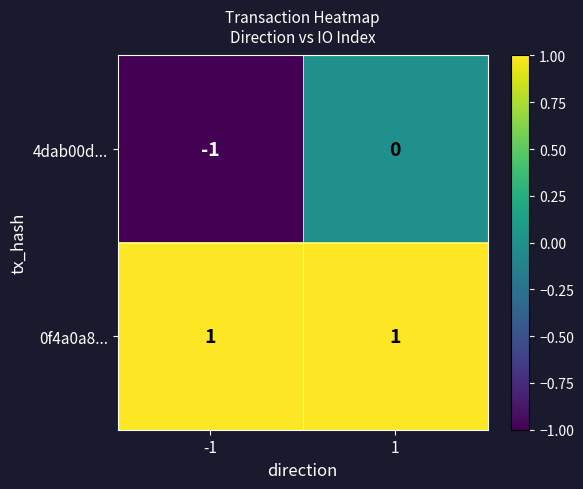

What is the maximum value shown in the chart?

1